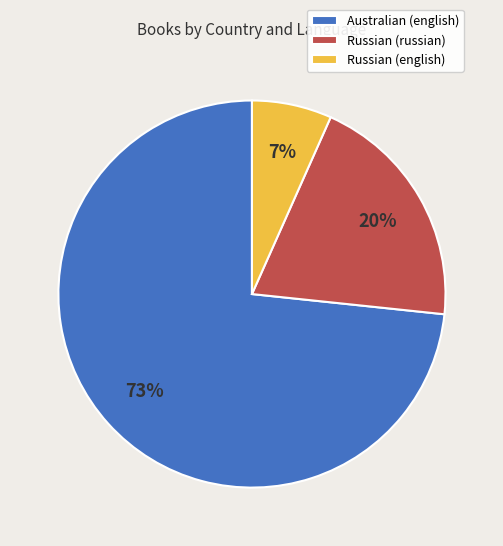

To the nearest percent, what is the combined percentage of Russian (english) and Australian (english)?

80%